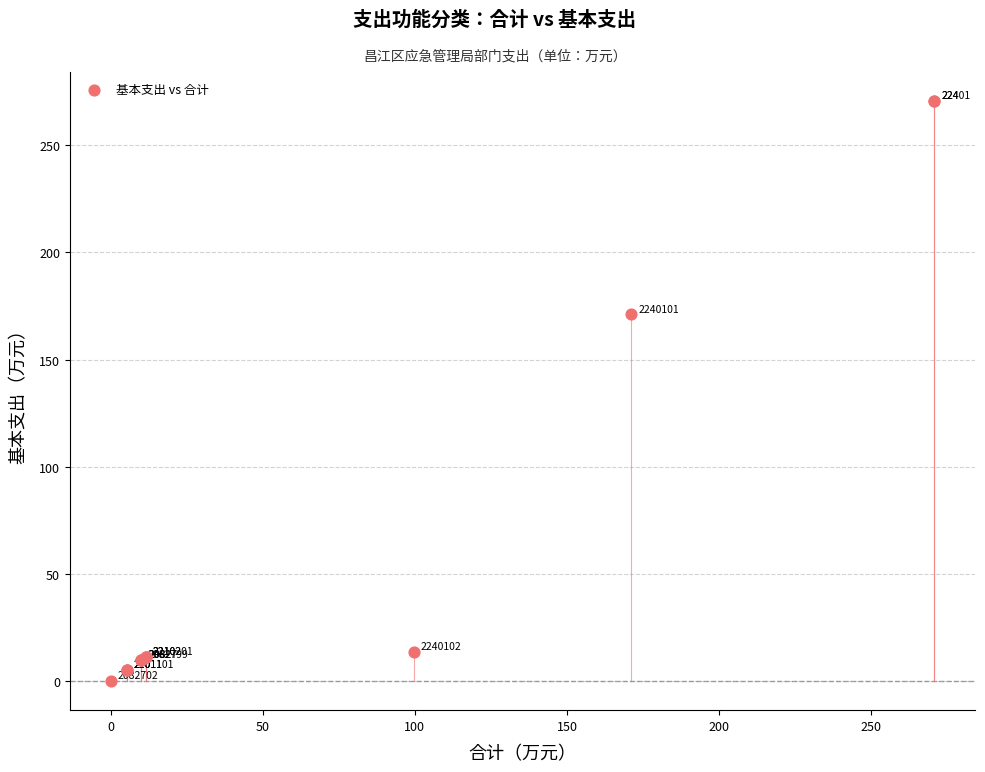

What Y value in the scatter plot is closest to 135?

171.1